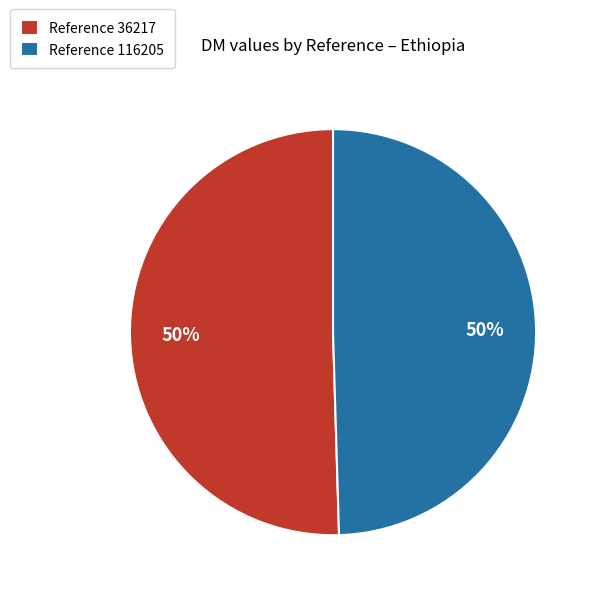

True or false: Reference 116205 accounts for 38% of the total.

False